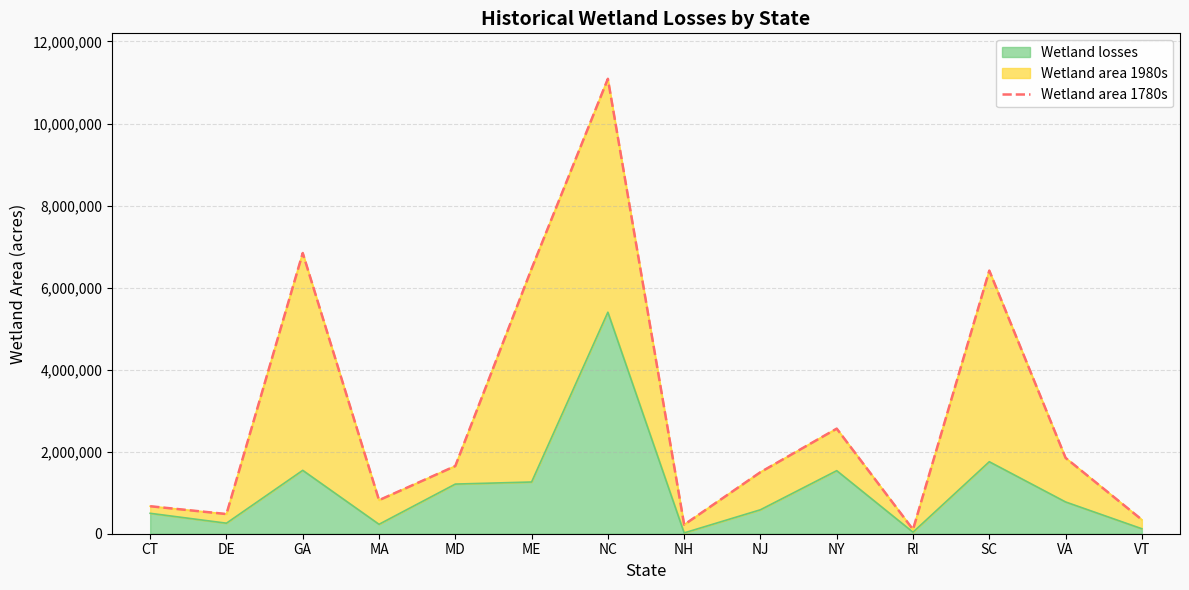

How many interior local valleys (lower than both neighbors) does the data have?

4